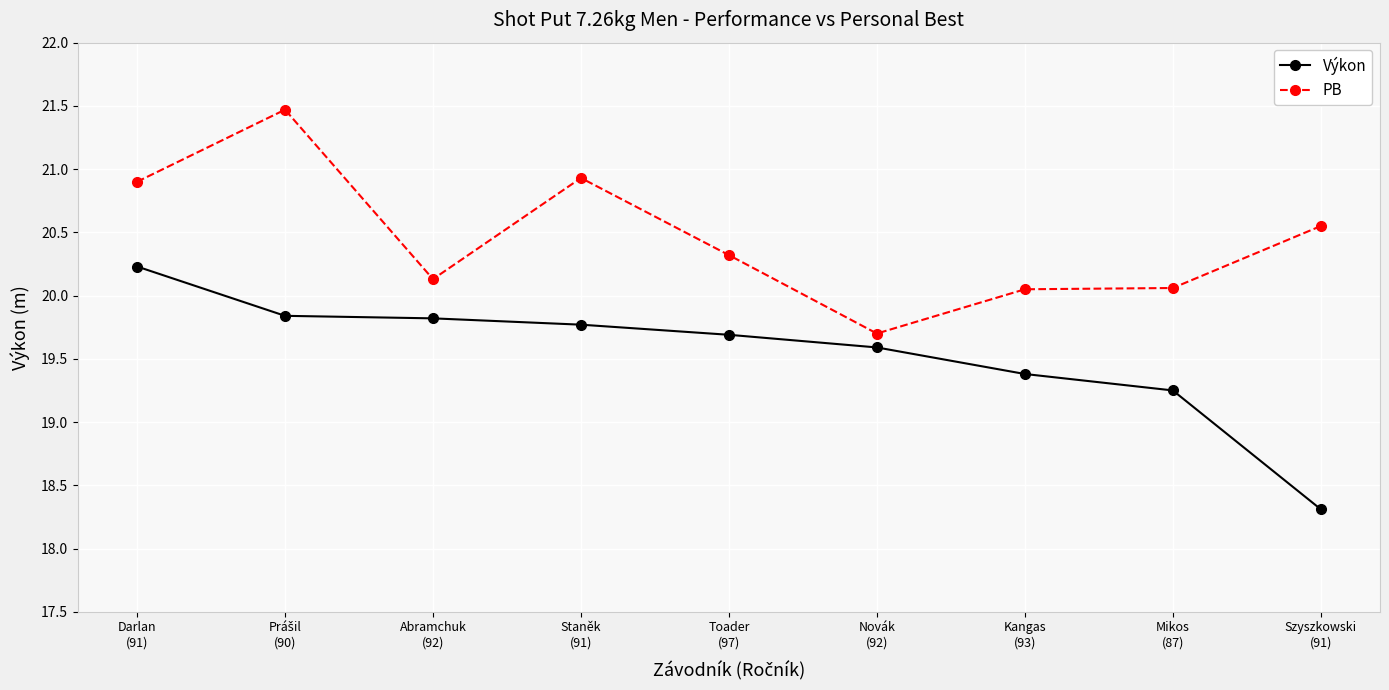

How many data points does each series have?

9